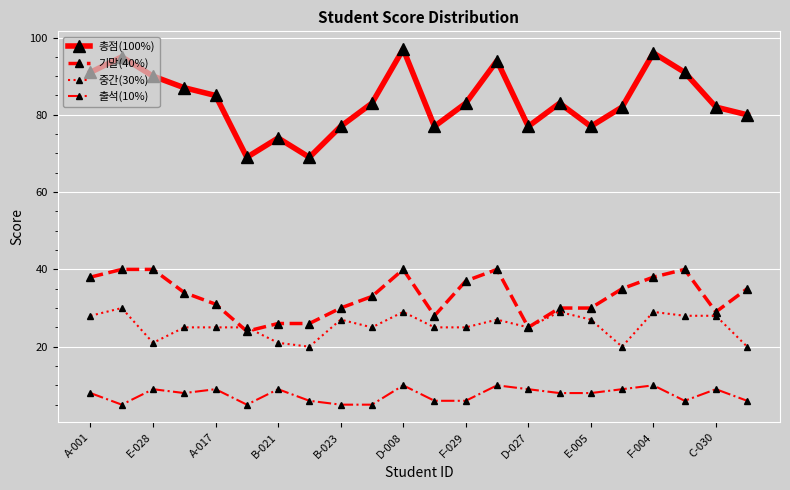

What is the greatest value displayed?

97